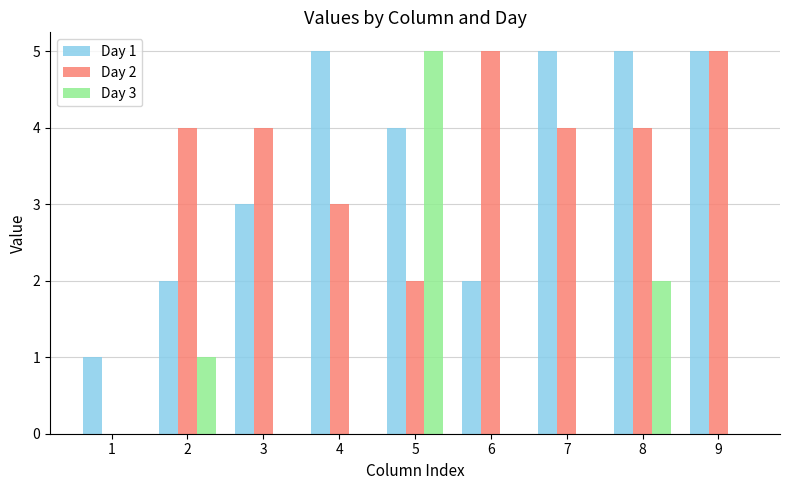

How many positive values does the Day 2 series have?

8